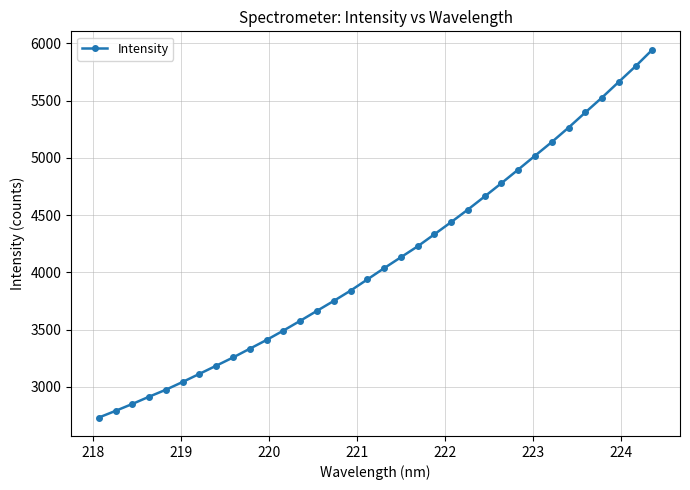

What is the difference between the maximum and minimum values?

3213.2